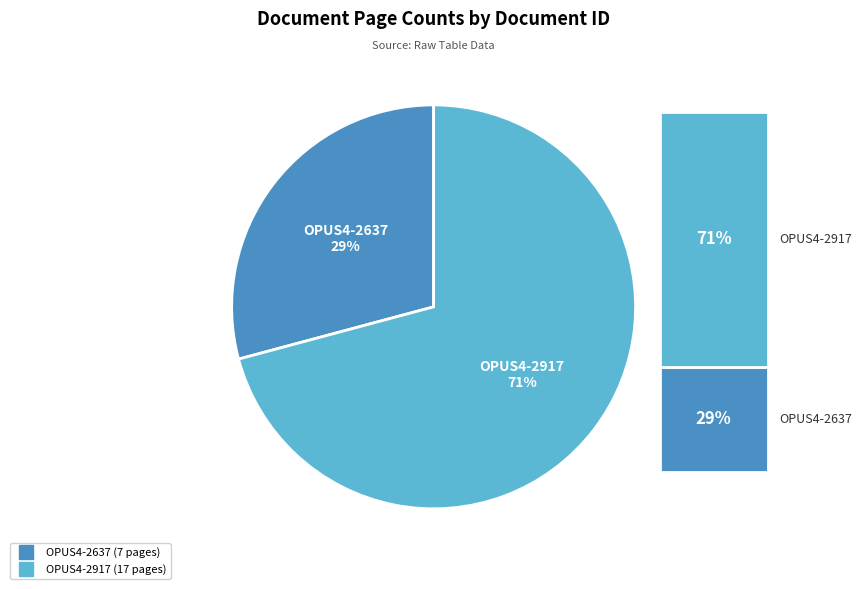

What is the smallest slice in the pie chart?

OPUS4-2637